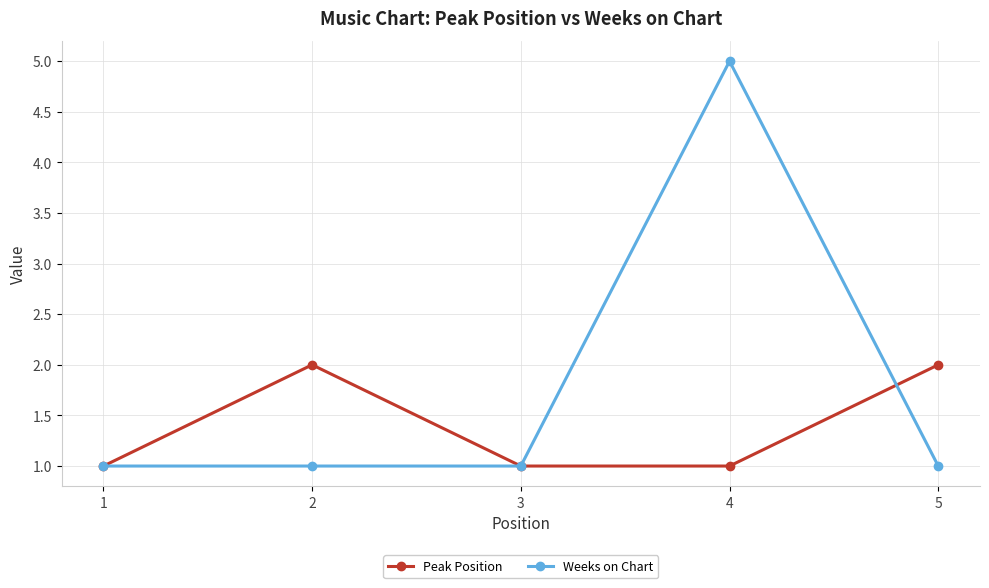

What is the value of the Weeks on Chart point at the 1st from the left?

1